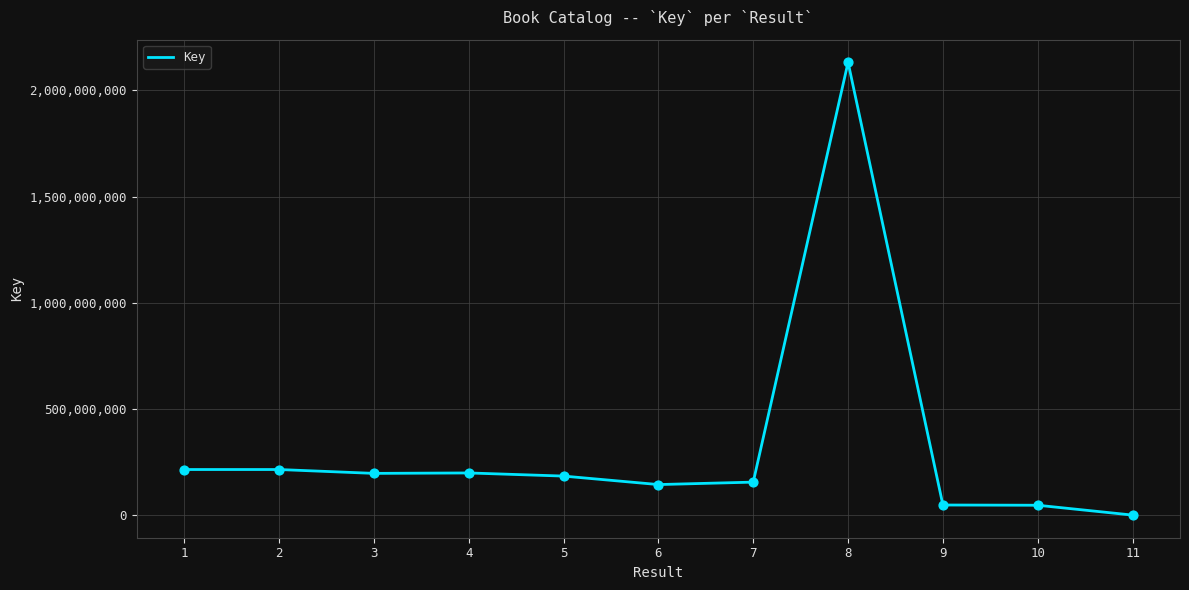

What is the change in value from 6 to 10?

-97376006